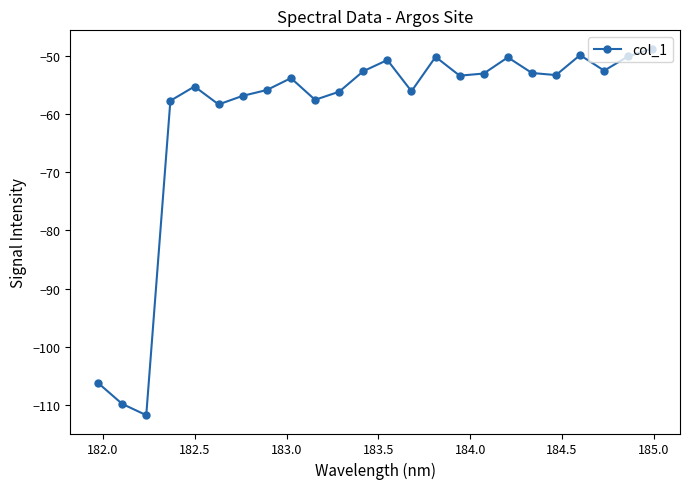

True or false: the data has more than 1 interior local peaks.

True